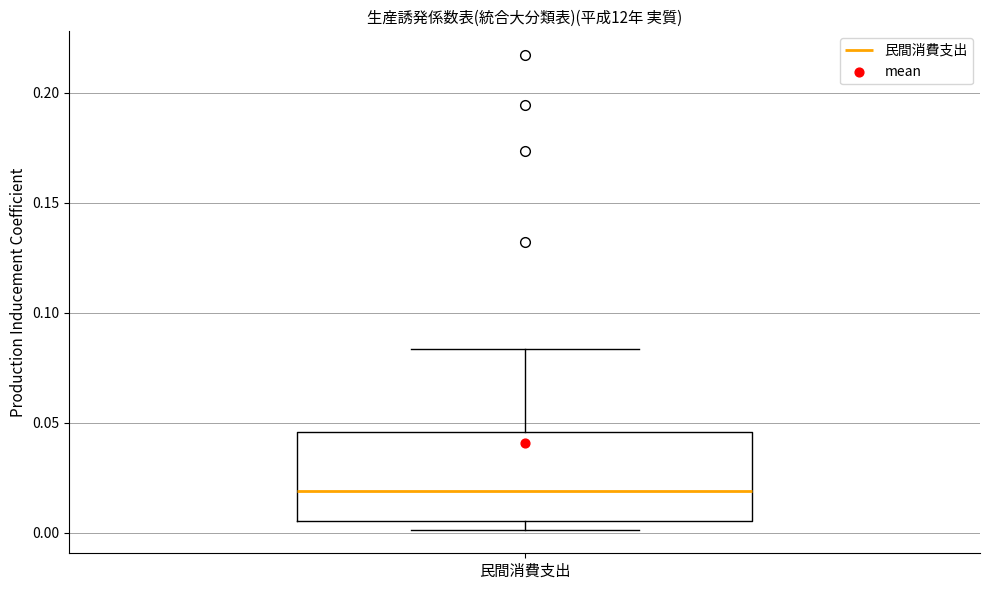

Where is the upper edge of the box for 民間消費支出 on the y-axis? The values are not printed on the chart, so give them approximately, as read against the axis.

0.045